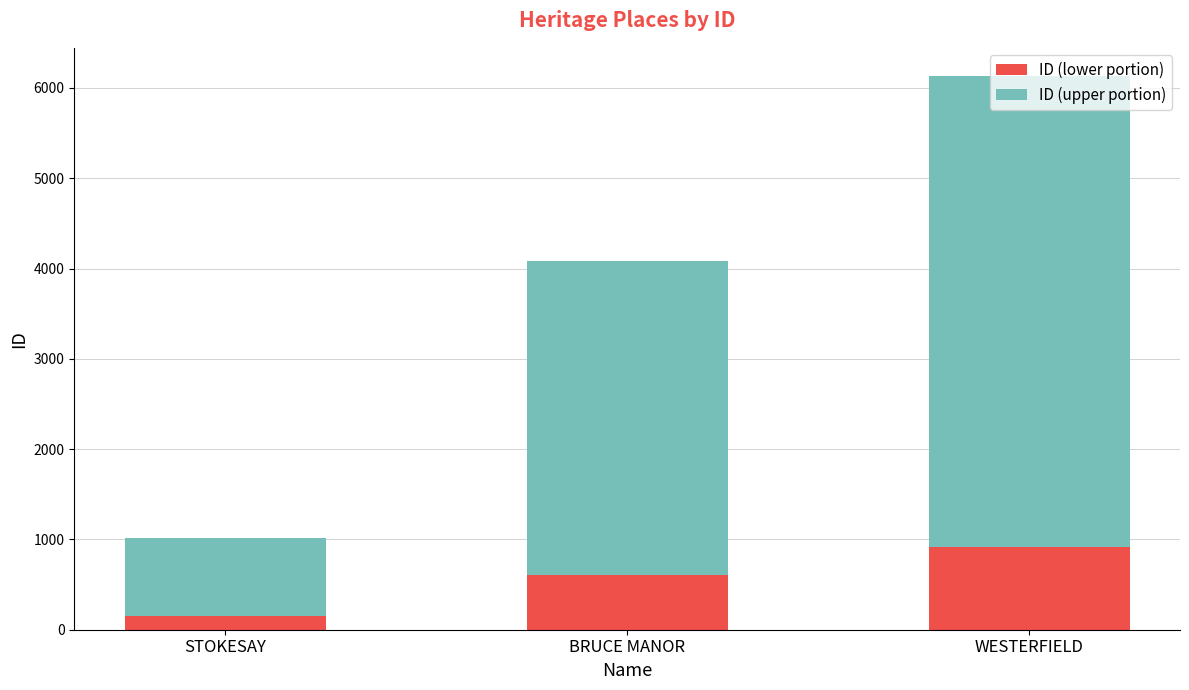

Where is ID (lower portion) nearest to the value 536?

BRUCE MANOR